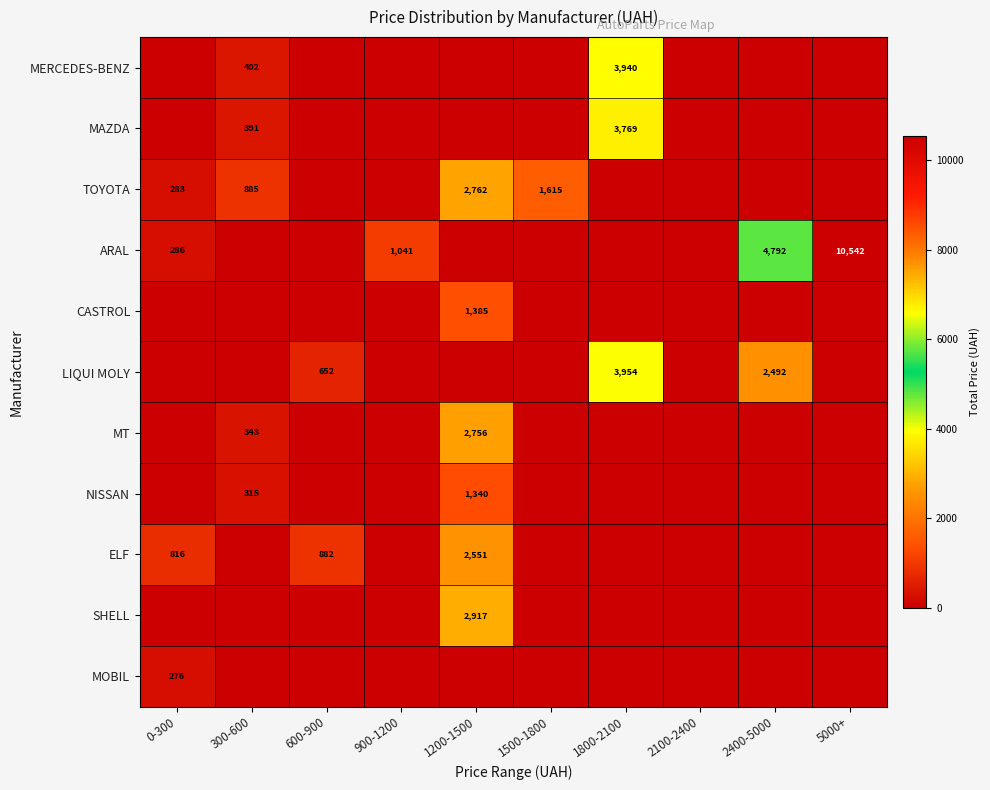

At how many categories does at least one series exceed 7600?

1